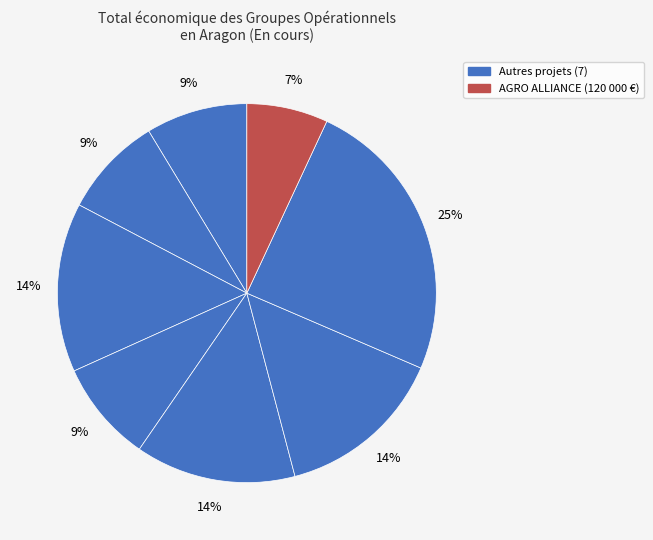

To the nearest percent, what is the difference between the largest and smallest slice percentages?

18%